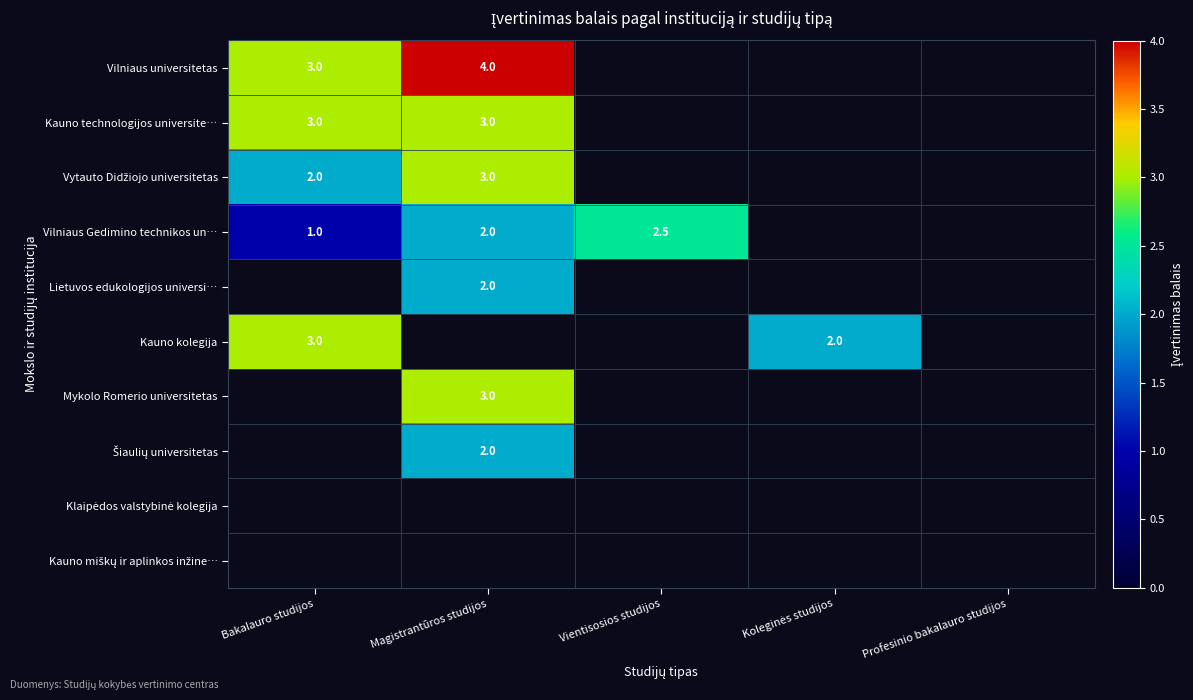

The Vytauto Didžiojo universitetas series shows 1.1 at Bakalauro studijos. True or false?

False